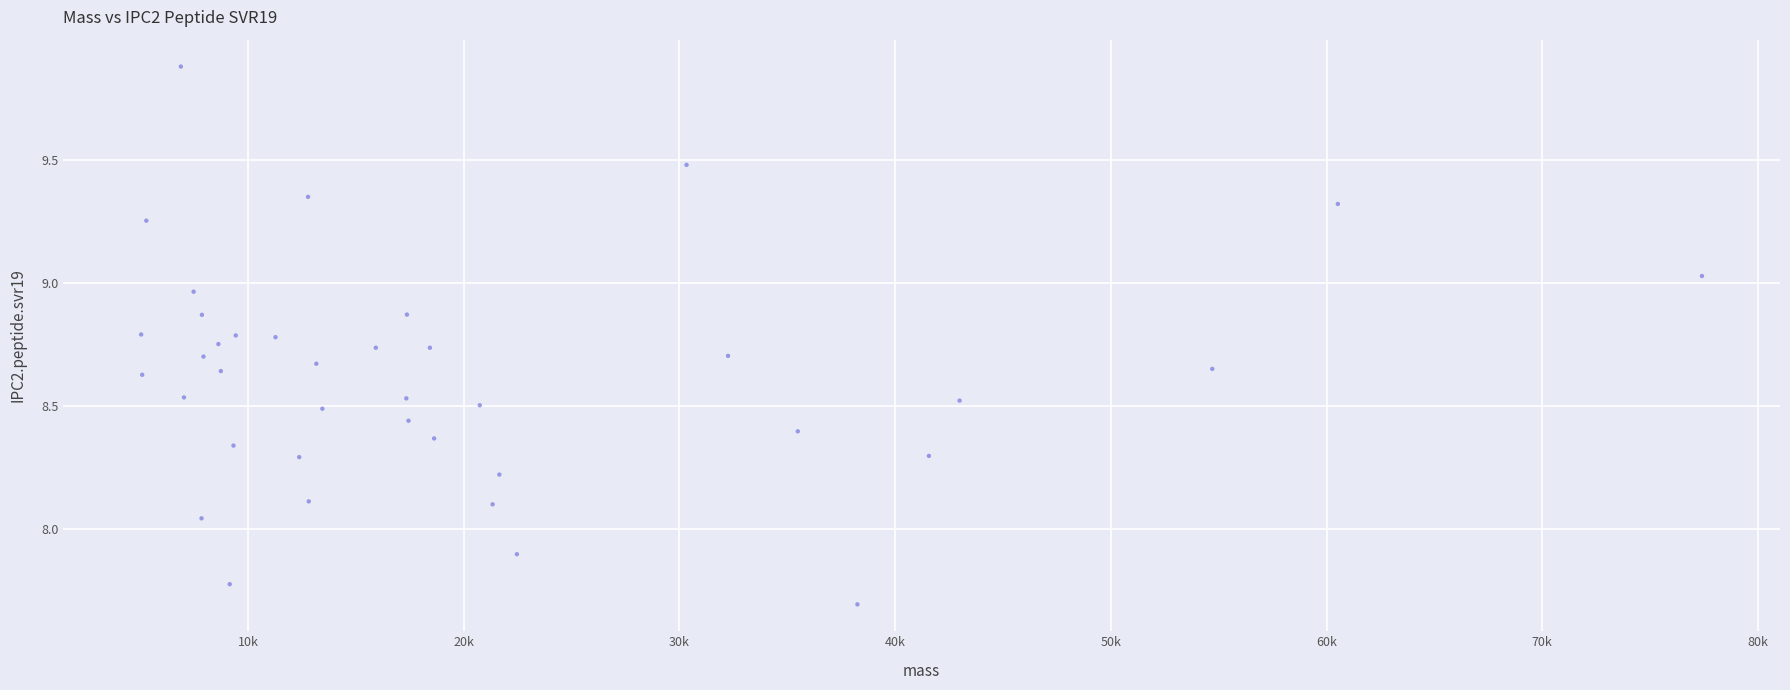

What is the range of Y values (max minus min)?

2.2